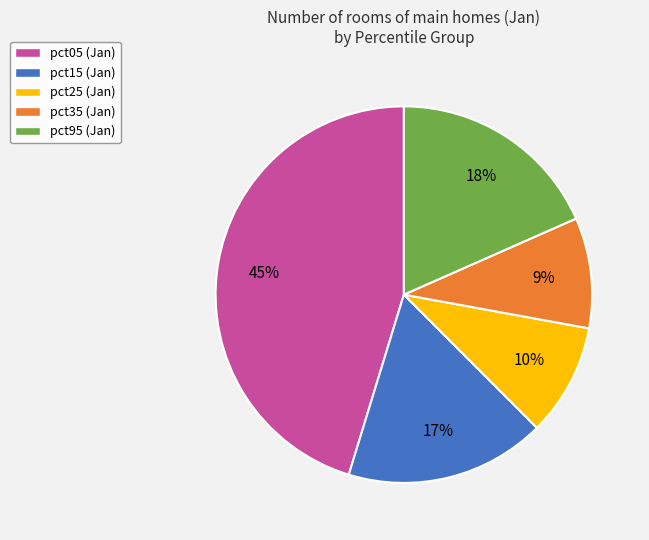

To the nearest percent, what percentage of the pie is pct25 (Jan)?

10%